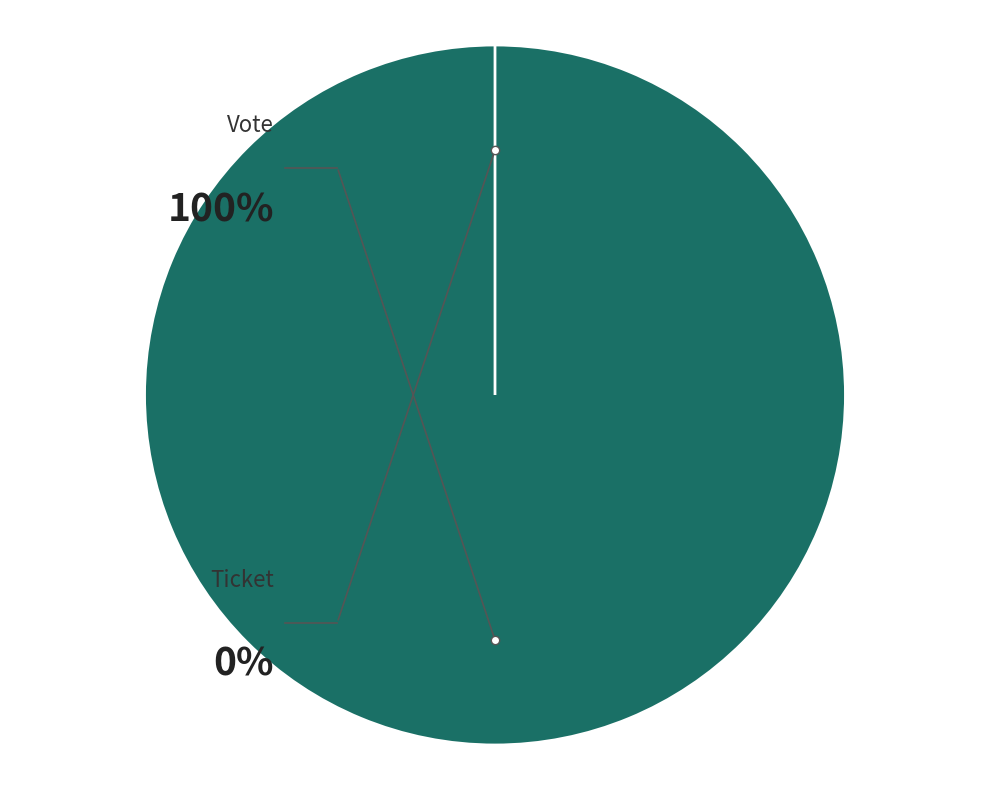

Rank the categories by value from highest to lowest.

Vote, Ticket